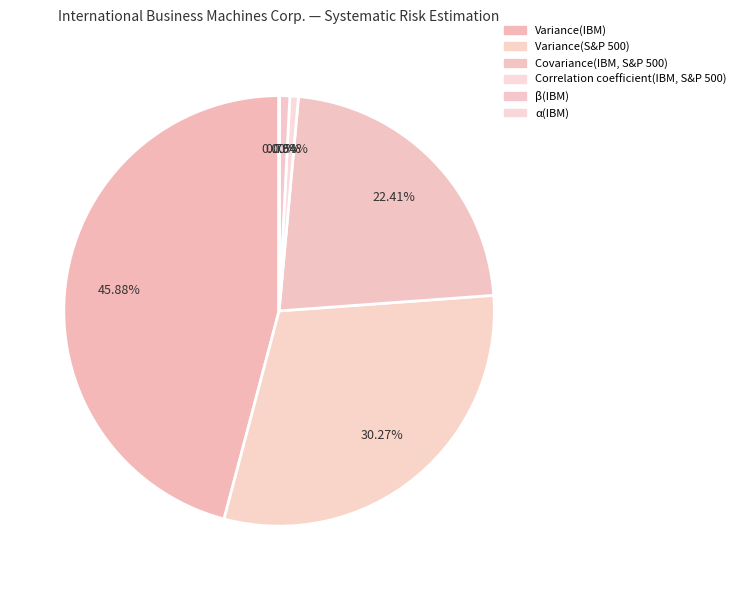

Which category has the biggest portion of the pie?

Variance(IBM)